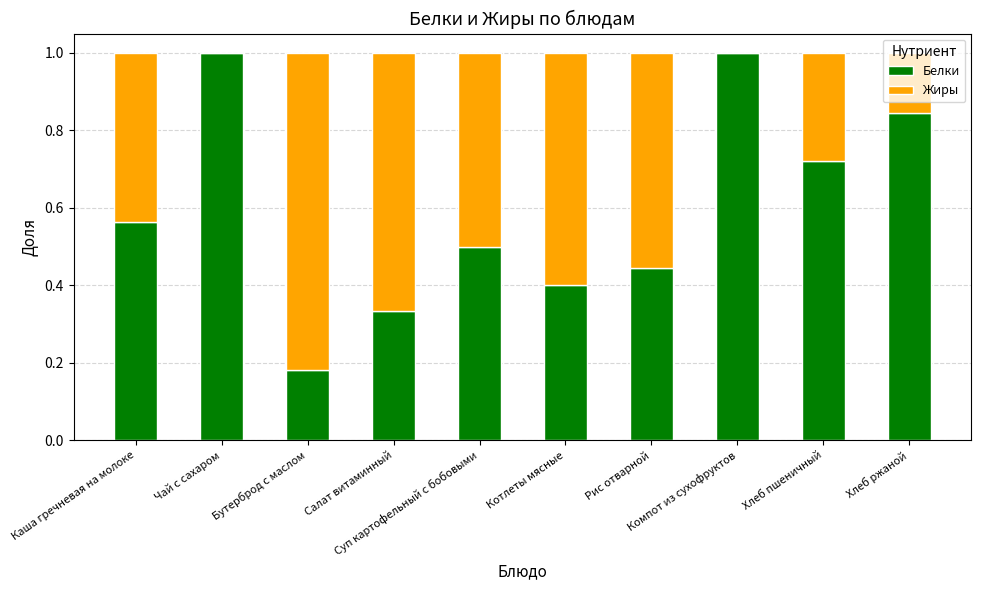

Are the bars horizontal?

No